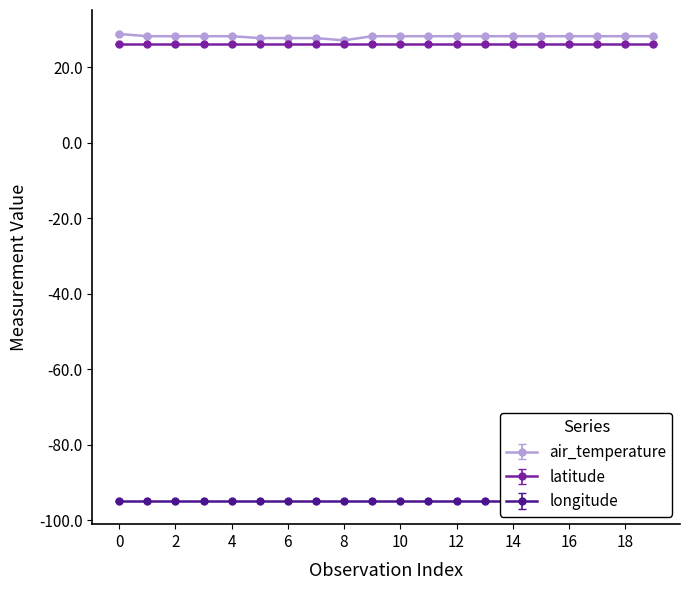

Rank the series at 2017-10-02T02:30 from lowest to highest value.

longitude, latitude, air_temperature